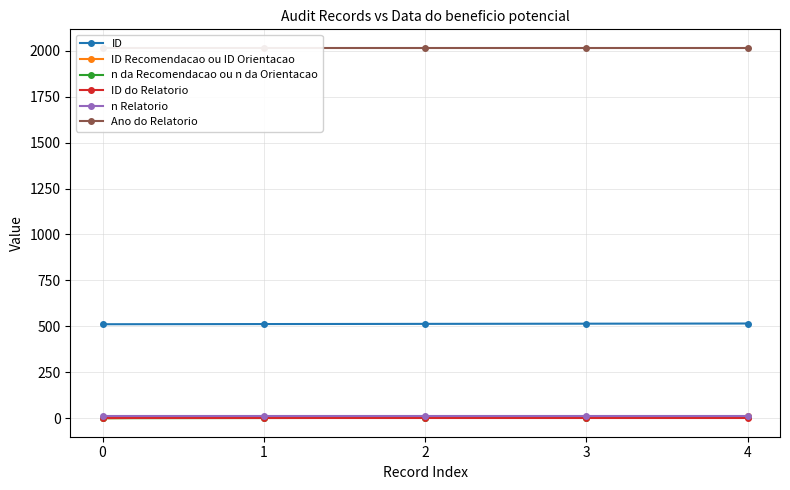

Reading left to right, transcribe all the data shown in this chart.

ID: 0=512	1=513	2=514	3=515	4=516
ID Recomendacao ou ID Orientacao: 0=1	1=8	2=9	3=10	4=11
n da Recomendacao ou n da Orientacao: 0=1	1=2	2=3	3=4	4=5
ID do Relatorio: 0=1	1=1	2=1	3=1	4=1
n Relatorio: 0=11	1=11	2=11	3=11	4=11
Ano do Relatorio: 0=2015	1=2015	2=2015	3=2015	4=2015